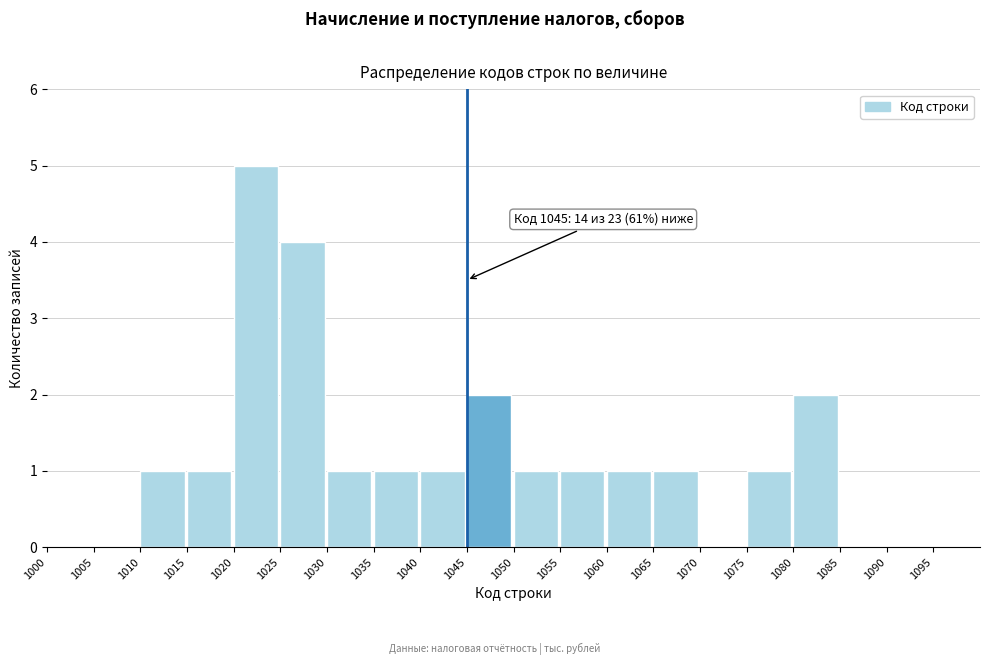

Which range on the x-axis has the tallest bar?

1020 to 1025